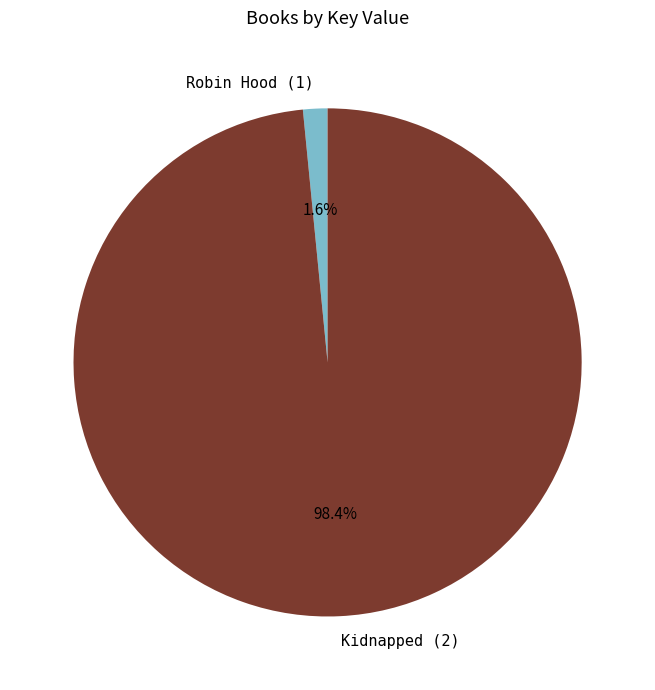

Which slice is the smallest?

Robin Hood (1)